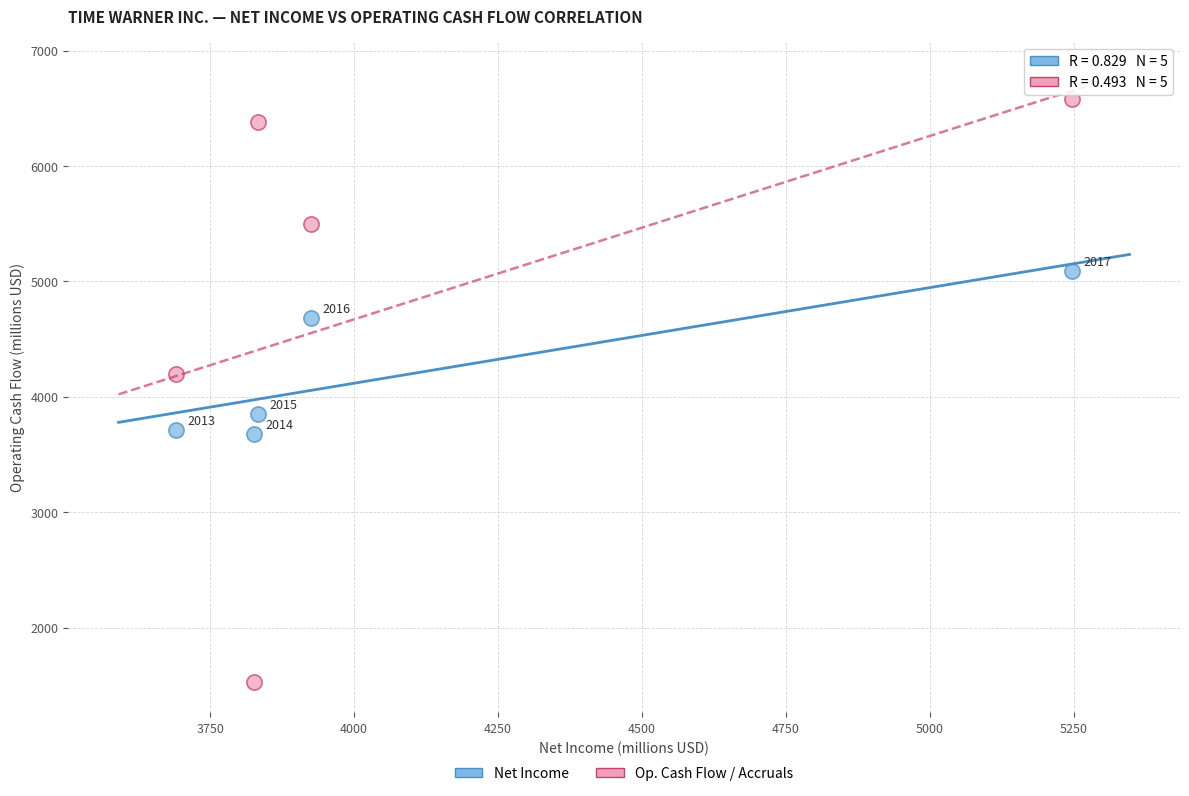

Across all data points, what is the range of Y values (max minus min)?

5050